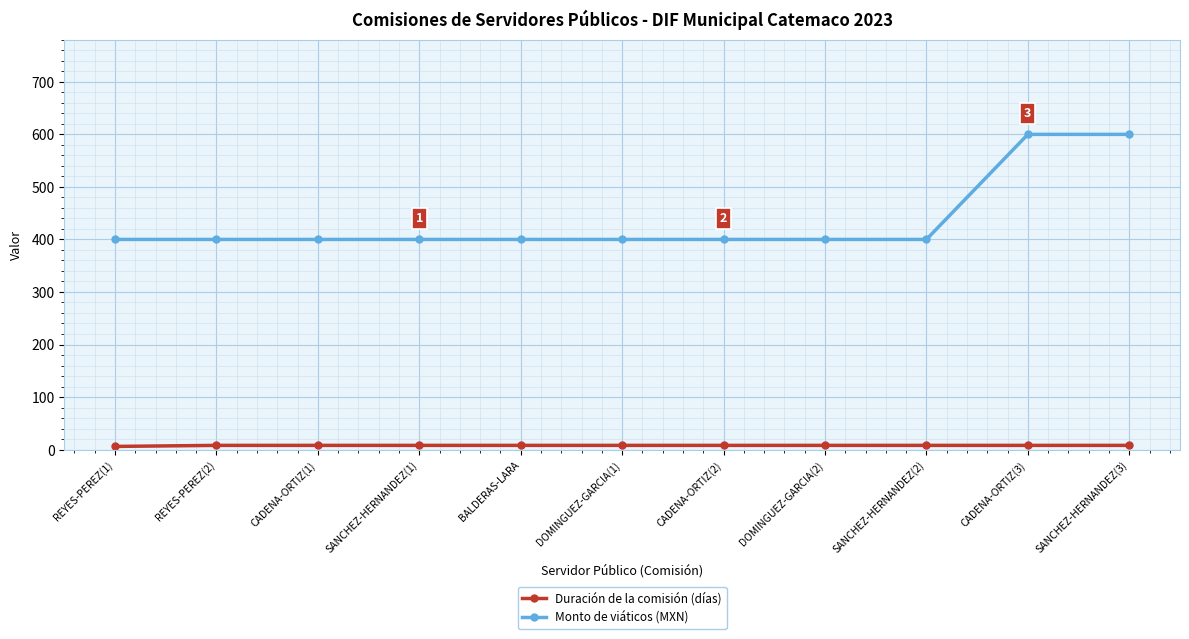

Which series has the largest range (max minus min)?

Monto de viáticos (MXN)